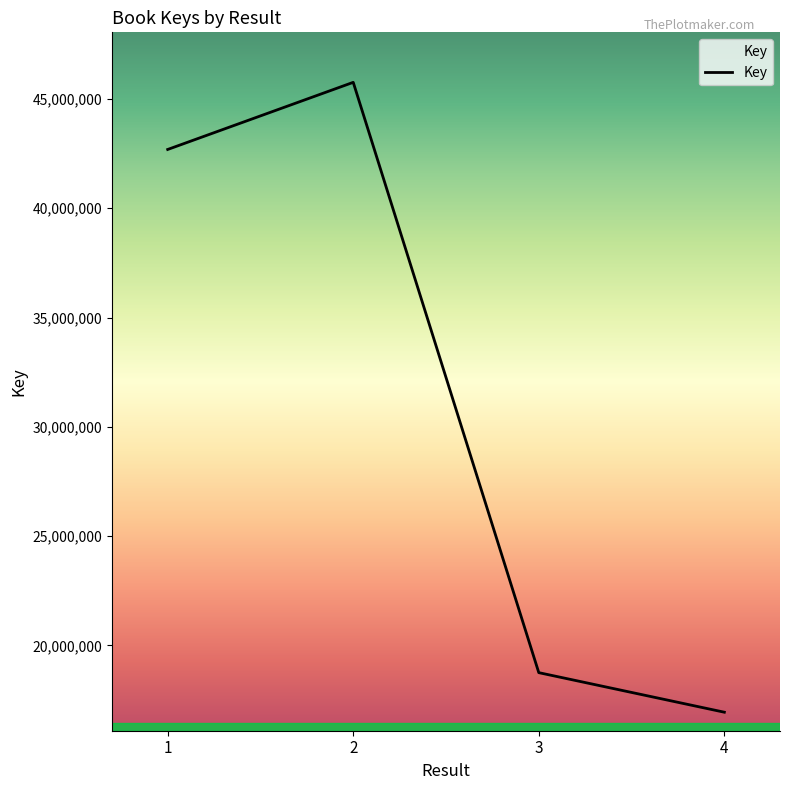

Does the chart have visible grid lines?

No